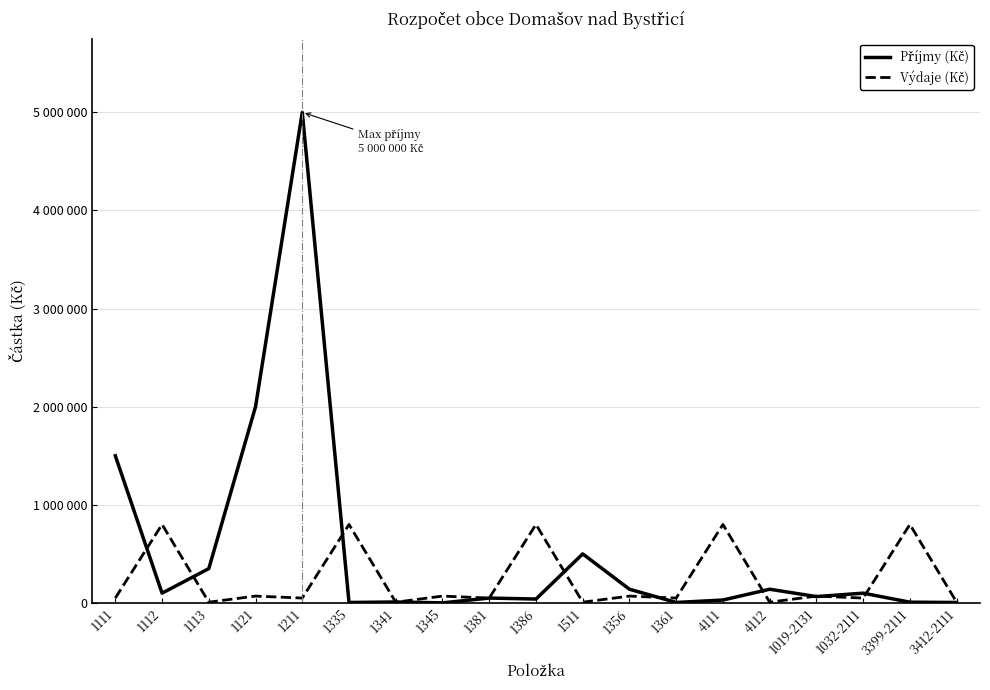

Does the chart display data point markers on the line(s)?

No